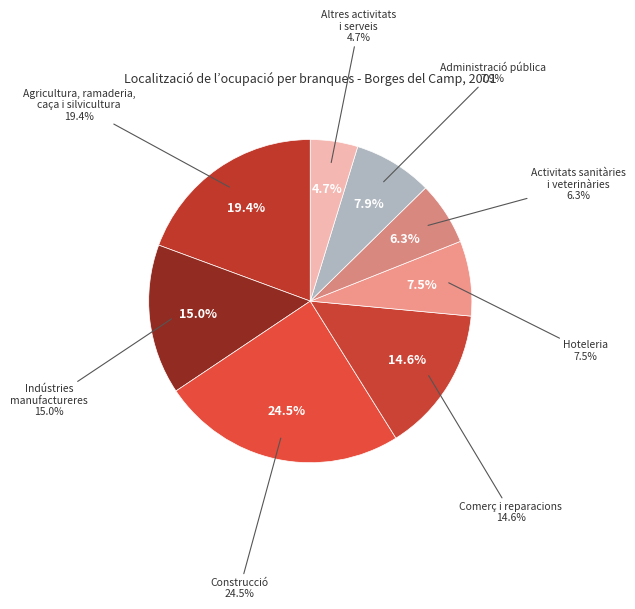

Is Agricultura, ramaderia,
caça i silvicultura the majority of the pie?

No